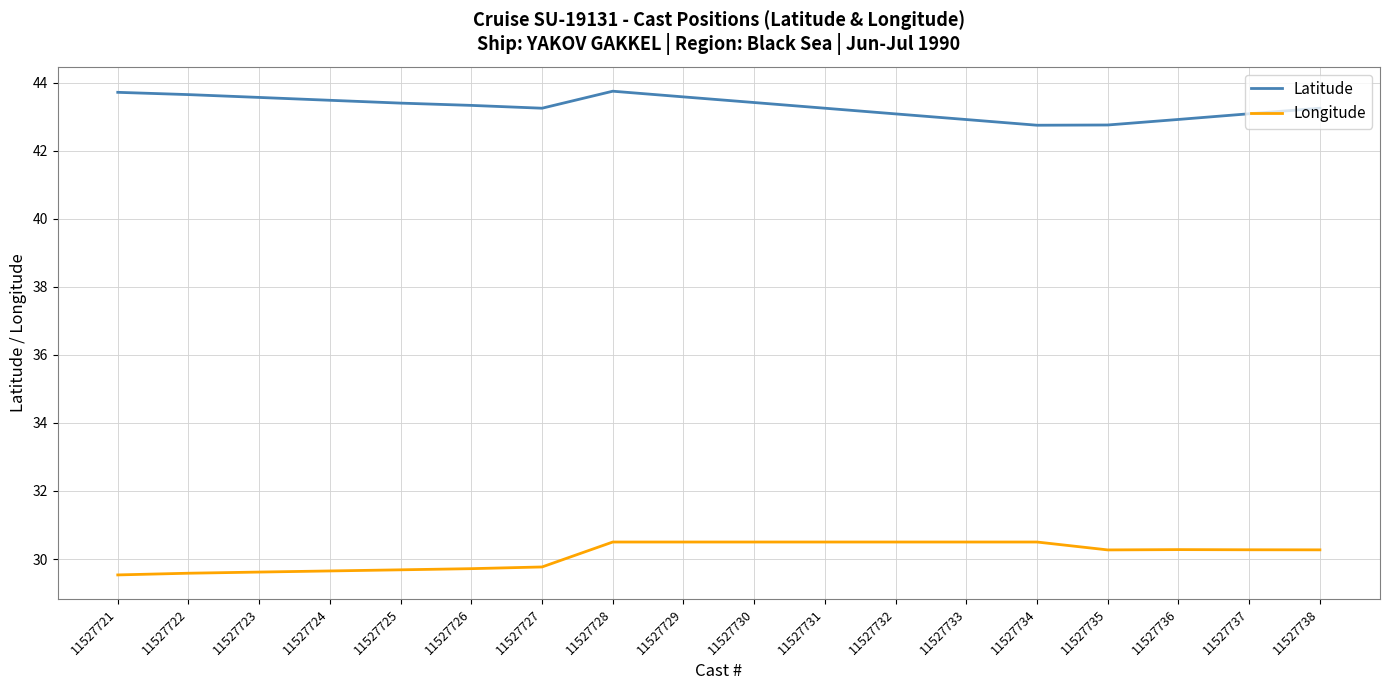

What is the sum of the Longitude values at 11527723 and 11527729?

60.1